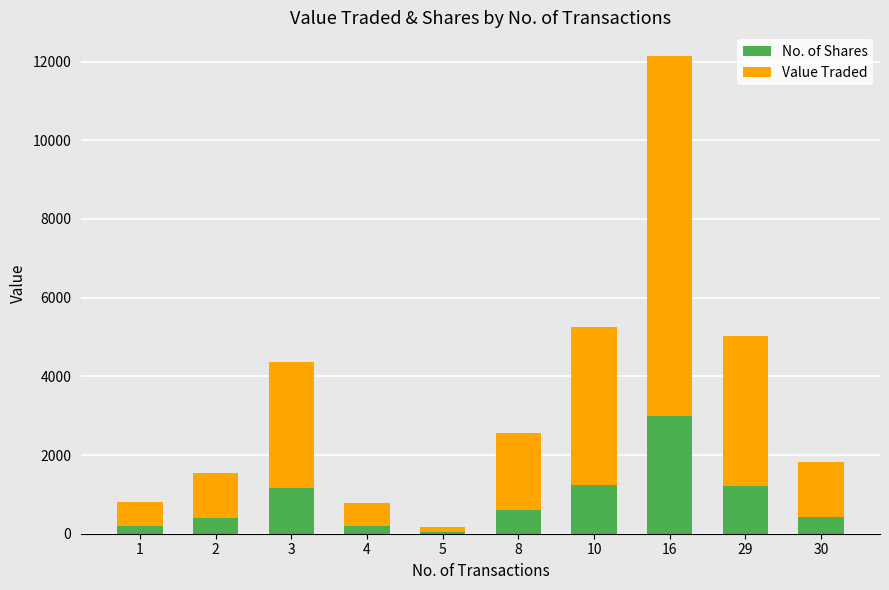

What is the highest value of the No. of Shares series?

3000